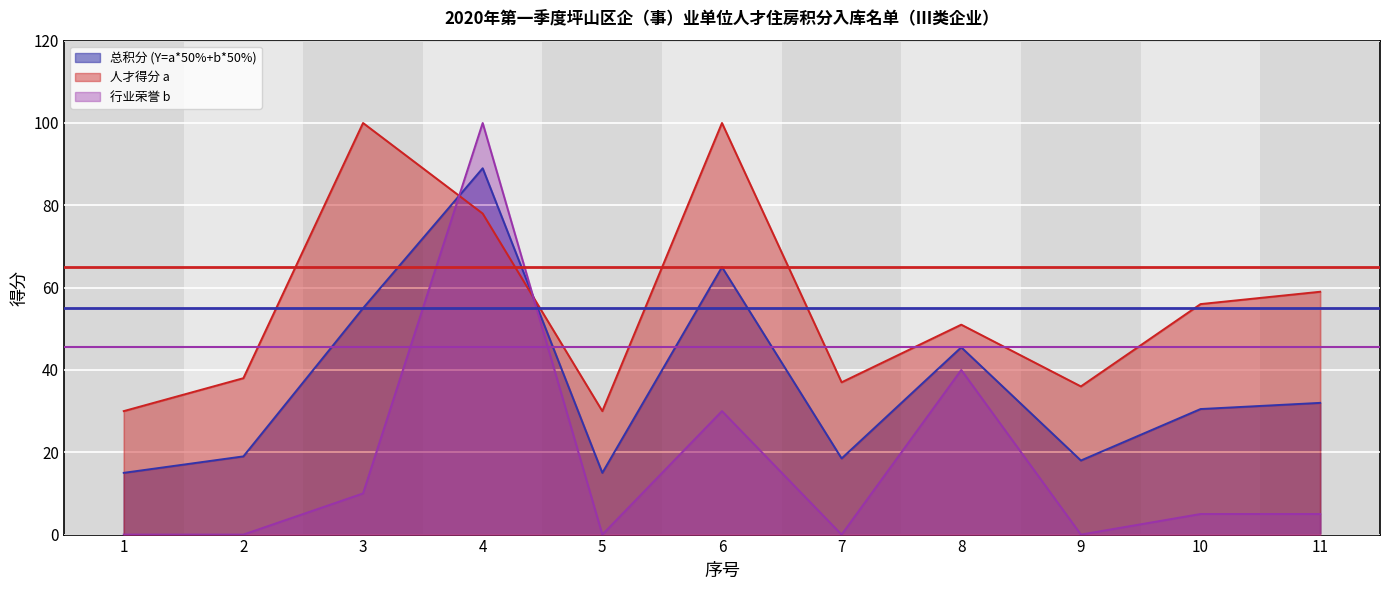

How many data points in 总积分 (Y=a*50%+b*50%) are above 30?

6